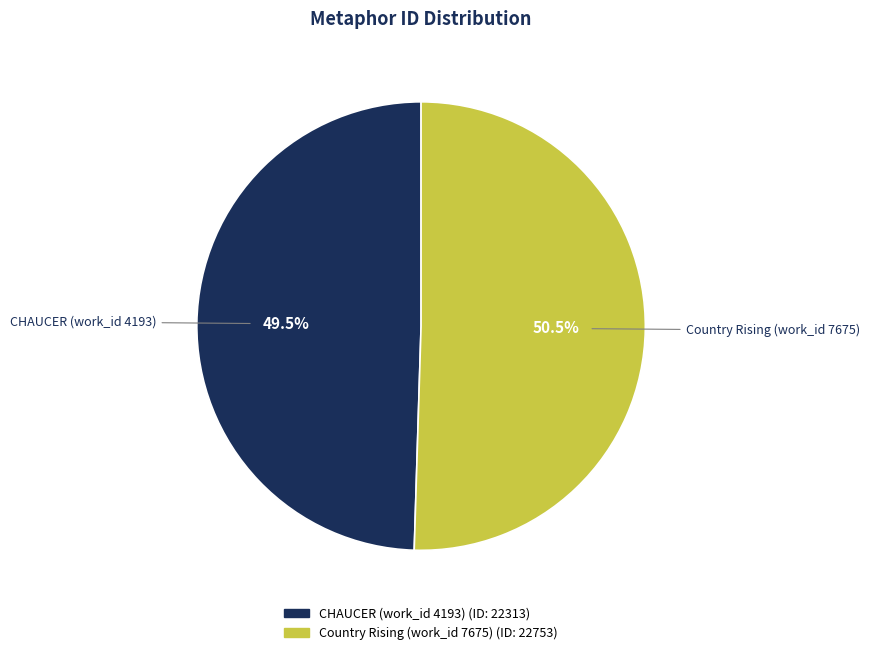

Does Country Rising (work_id 7675) represent more than half of the total?

Yes